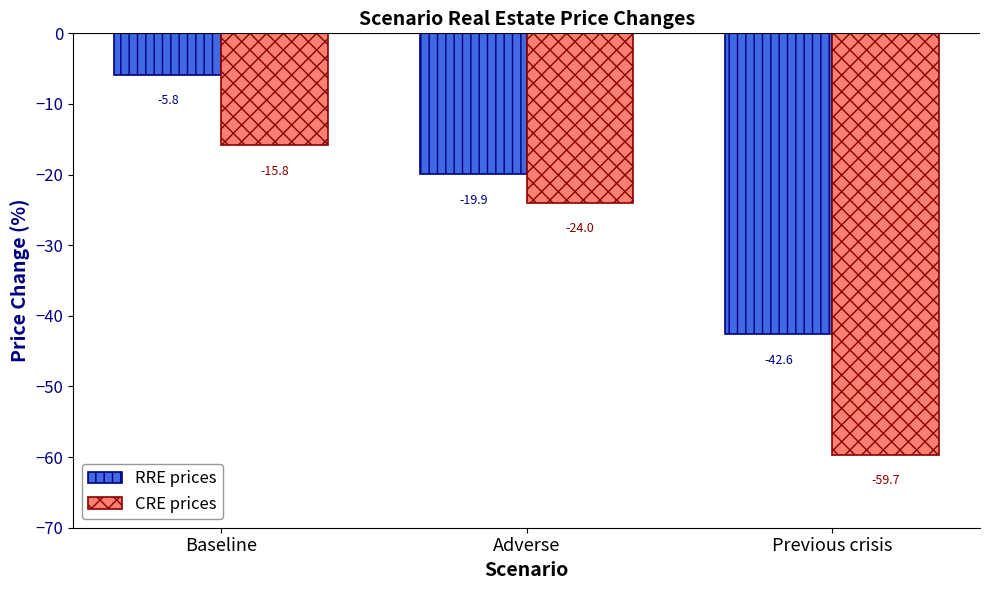

Does the chart contain any negative values?

Yes